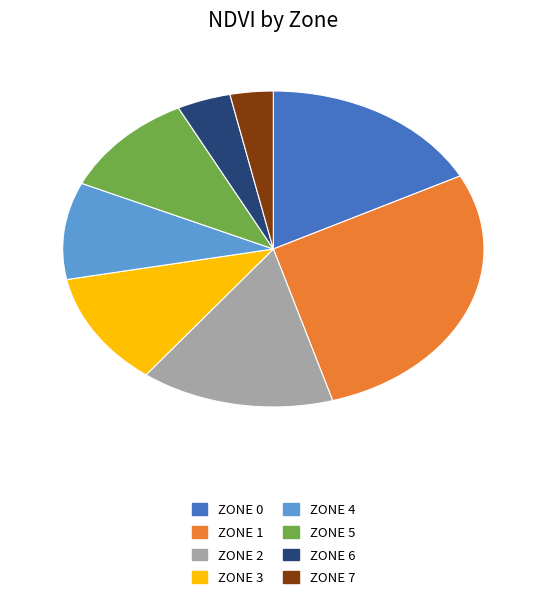

What is the ratio of the value at ZONE 5 to the value at ZONE 6?

2.6